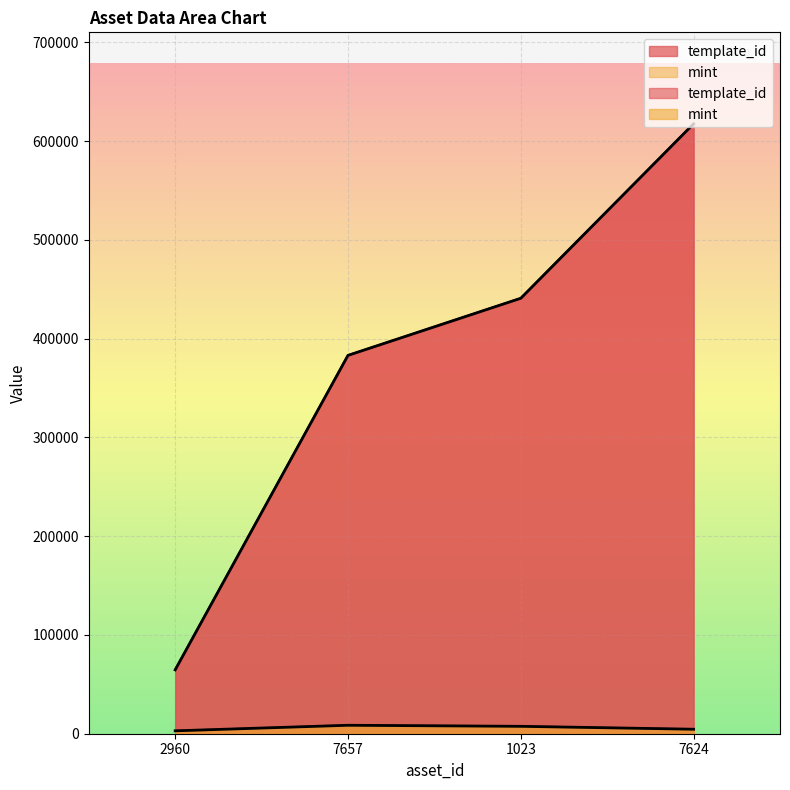

The value of mint at 1023 is 2758. True or false?

False